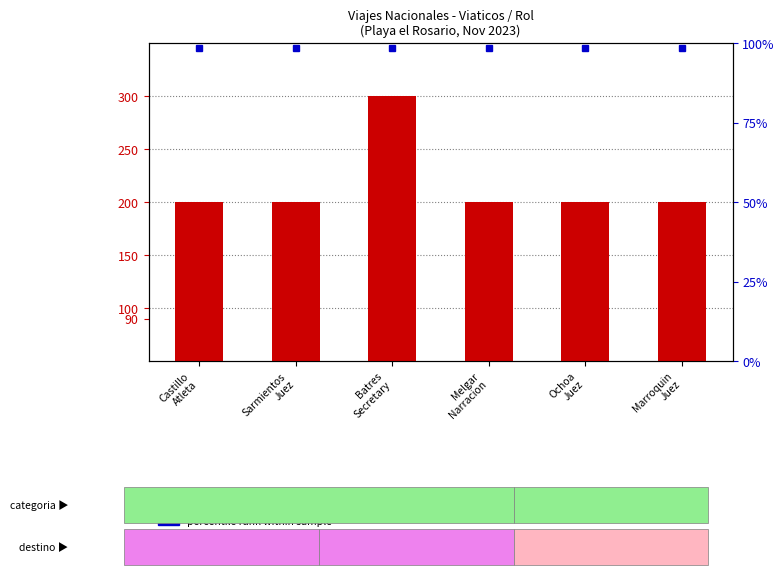

What is the average value?

217